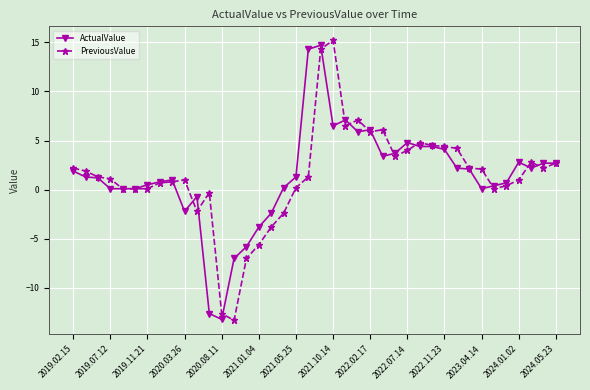

What are all the series names shown in the legend?

ActualValue, PreviousValue